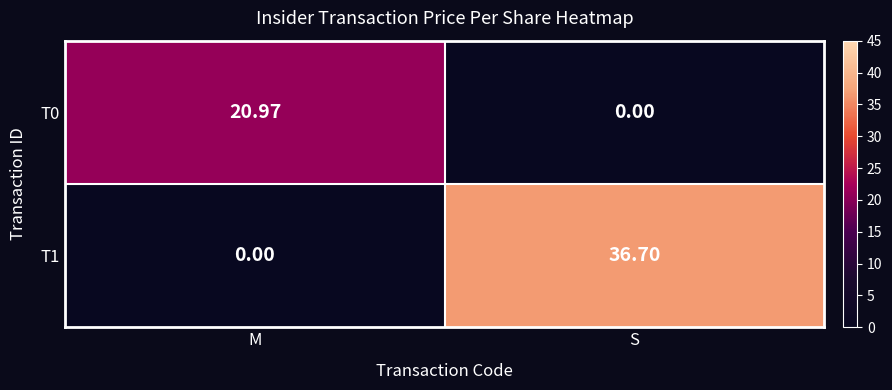

Which series has the largest range (max minus min)?

T1